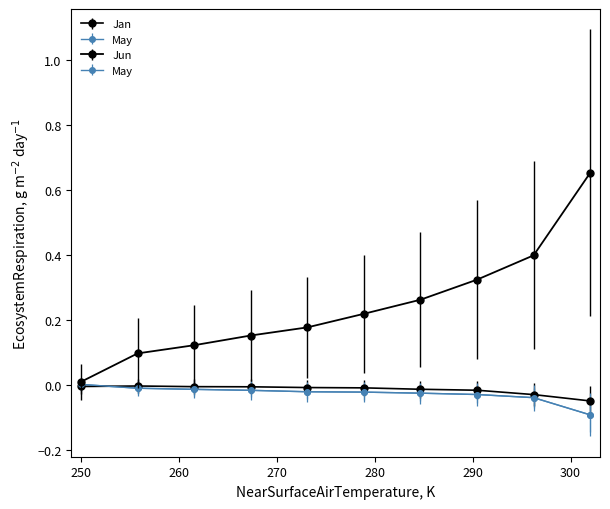

Which series has the largest total across all categories?

Jun